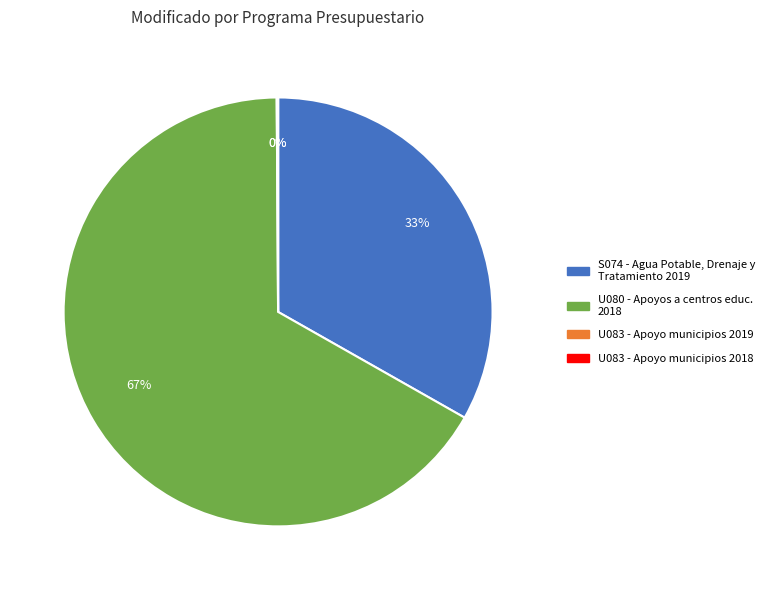

Is there a majority slice in this chart?

Yes